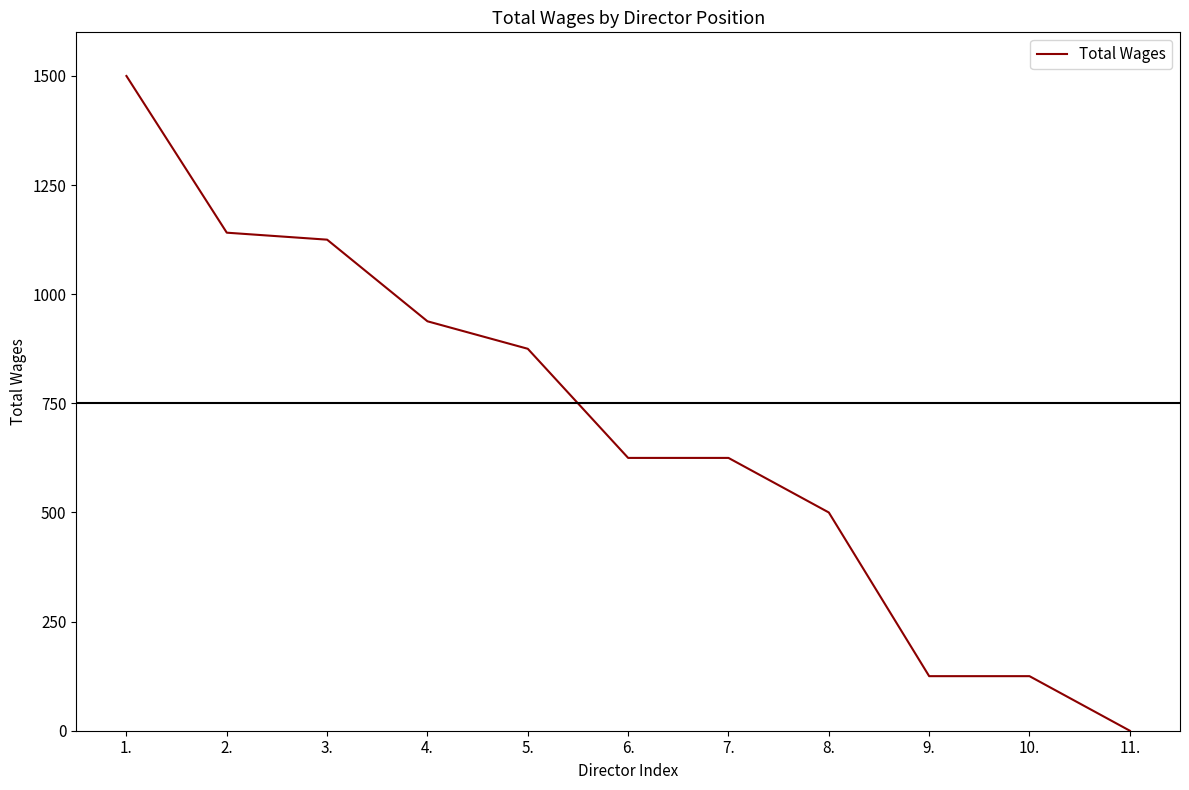

Approximately how many times larger is the value at 9. compared to 6.?

0.2